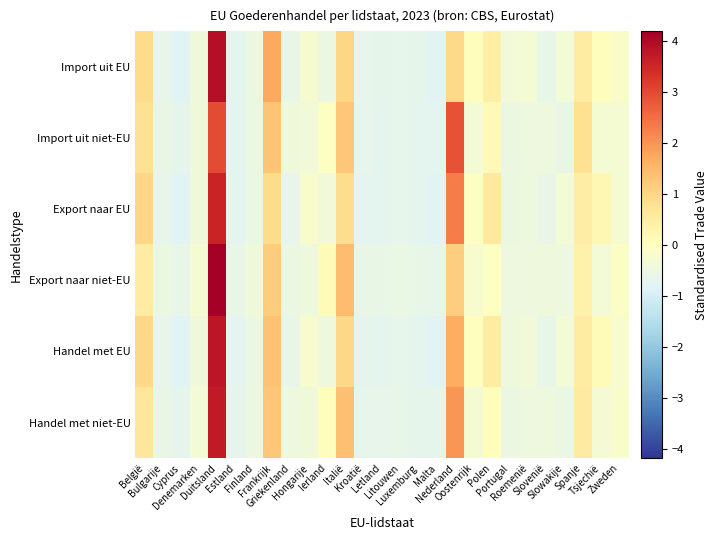

What is the total value across all series at Letland?

-4.0